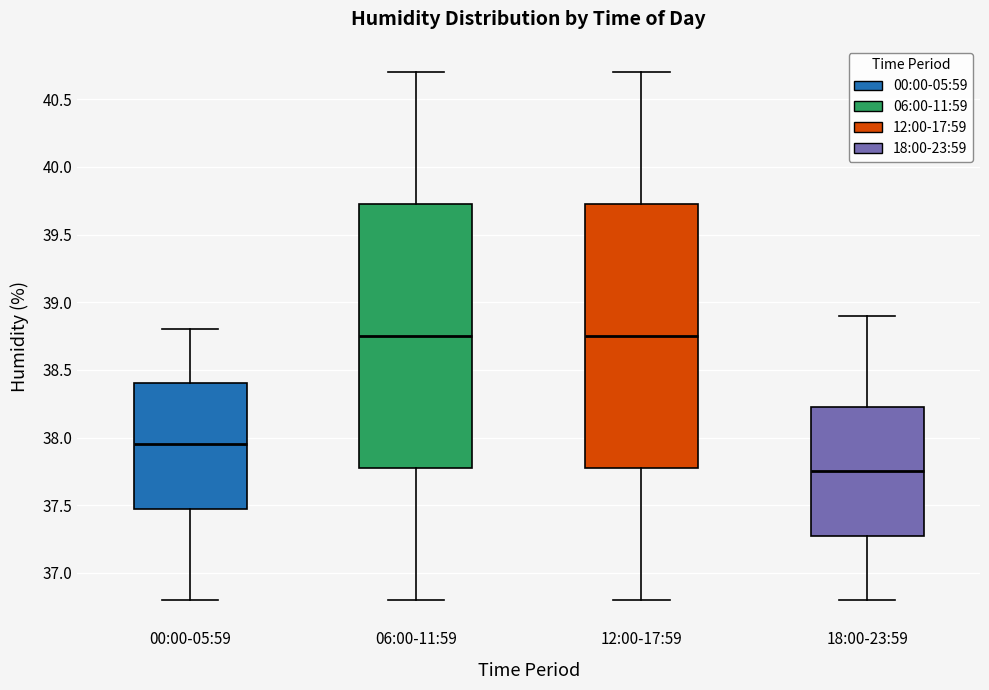

Reading left to right, read every box against the y-axis: the position of its median line, the range the box covers, and the ends of its whiskers. The values are not printed on the chart, so give them approximately, as read against the axis.

00:00-05:59: median 37.95, box 37.50 to 38.40, whiskers 36.80 to 38.80
06:00-11:59: median 38.75, box 37.80 to 39.75, whiskers 36.80 to 40.70
12:00-17:59: median 38.75, box 37.80 to 39.75, whiskers 36.80 to 40.70
18:00-23:59: median 37.75, box 37.30 to 38.25, whiskers 36.80 to 38.90